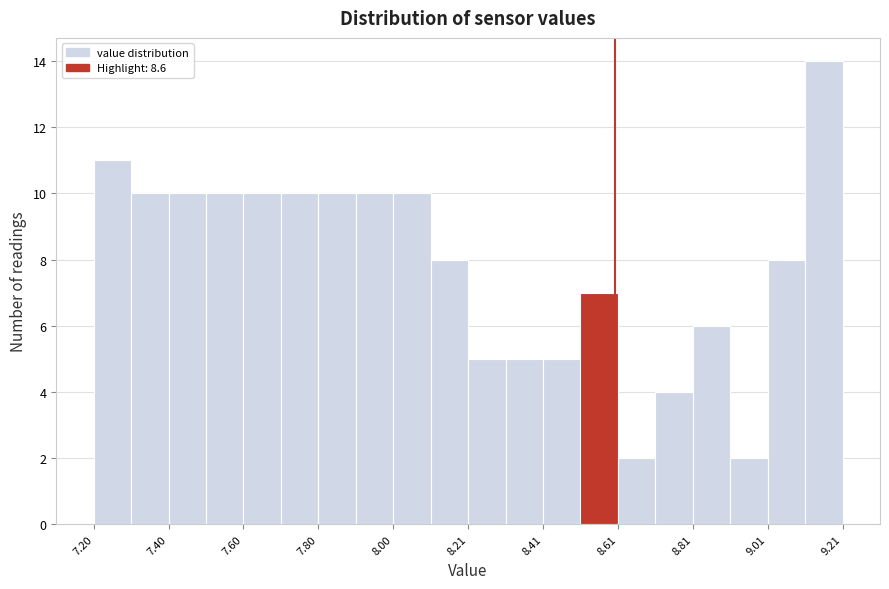

Read against the x-axis, roughly where is the centre of the tallest bar?

9.15